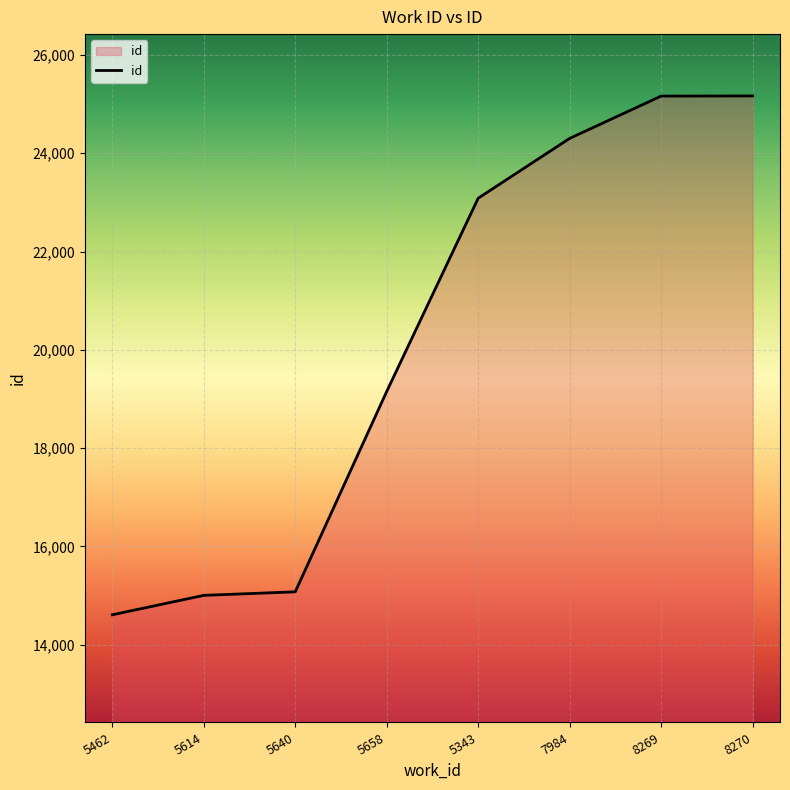

Between 5640 and 5343, which is larger?

5343